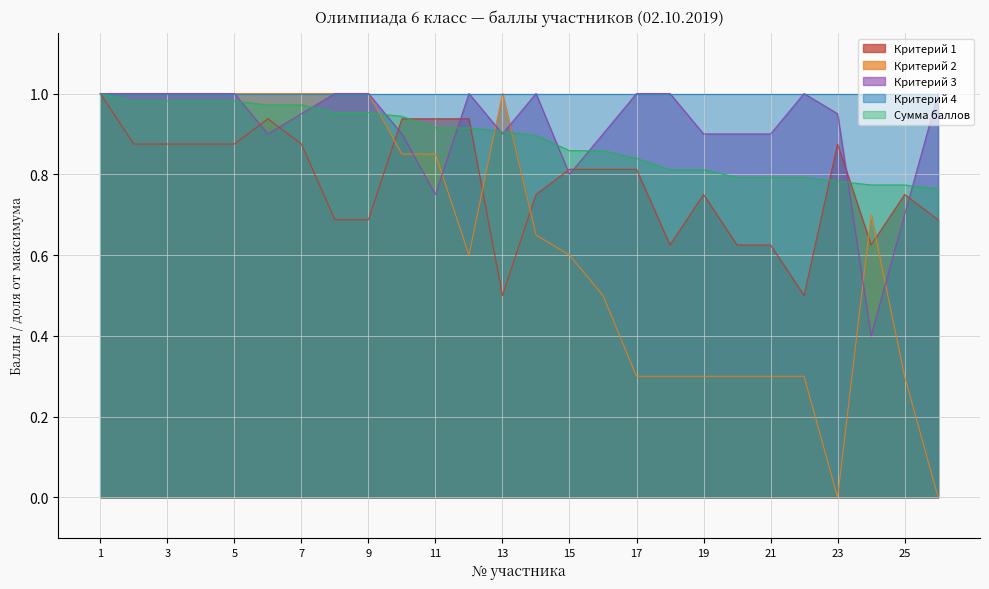

Which series has the largest range (max minus min)?

Критерий 2